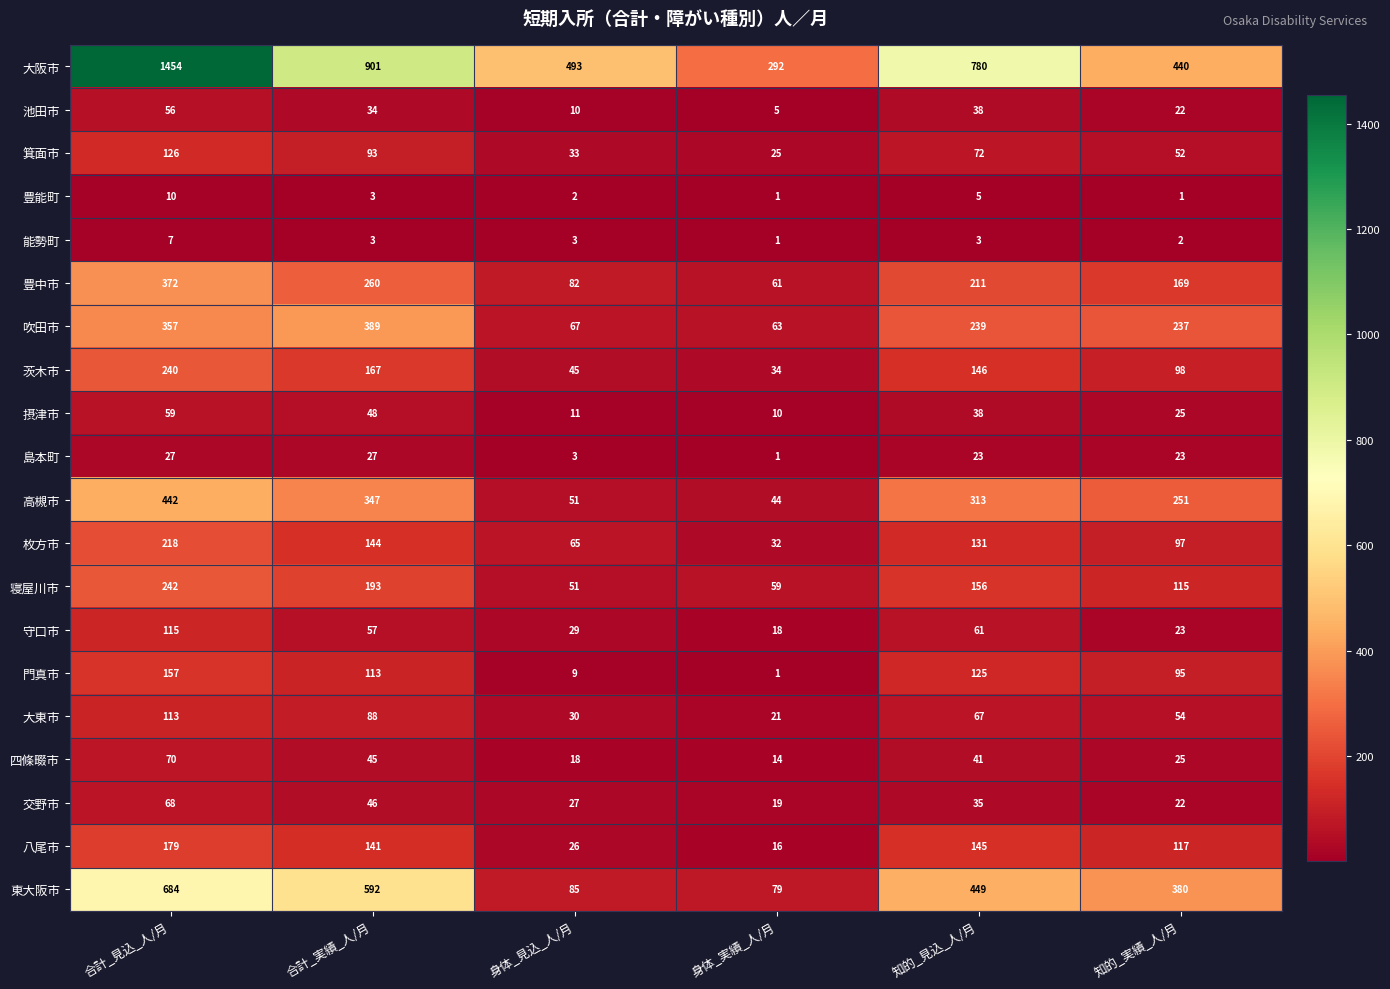

What is the sum of all 茨木市 values?

730